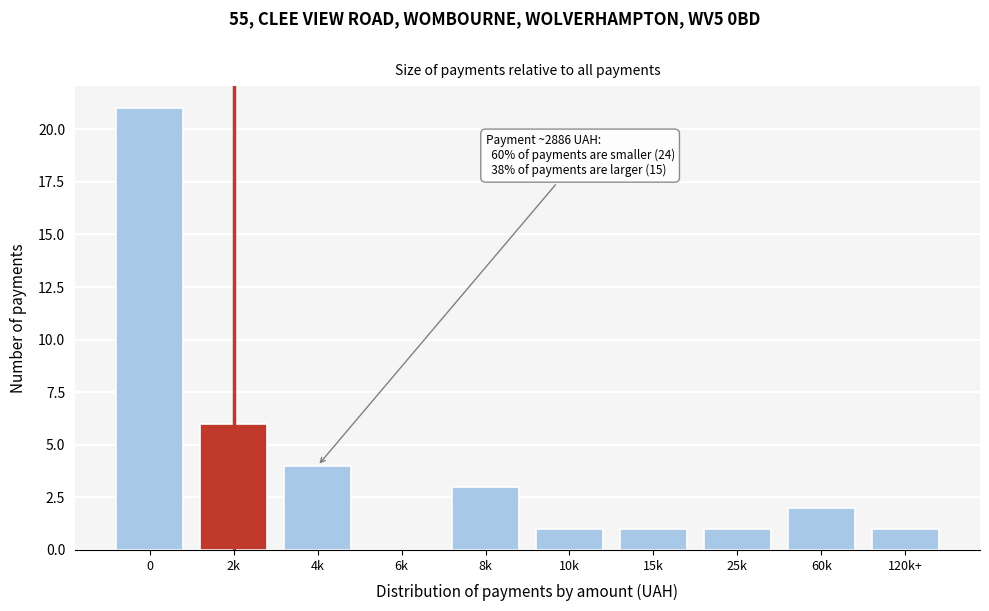

Reading left to right, what are all the values shown in this chart?

0=21	2k=6	4k=4	6k=0	8k=3	10k=1	15k=1	25k=1	60k=2	120k+=1